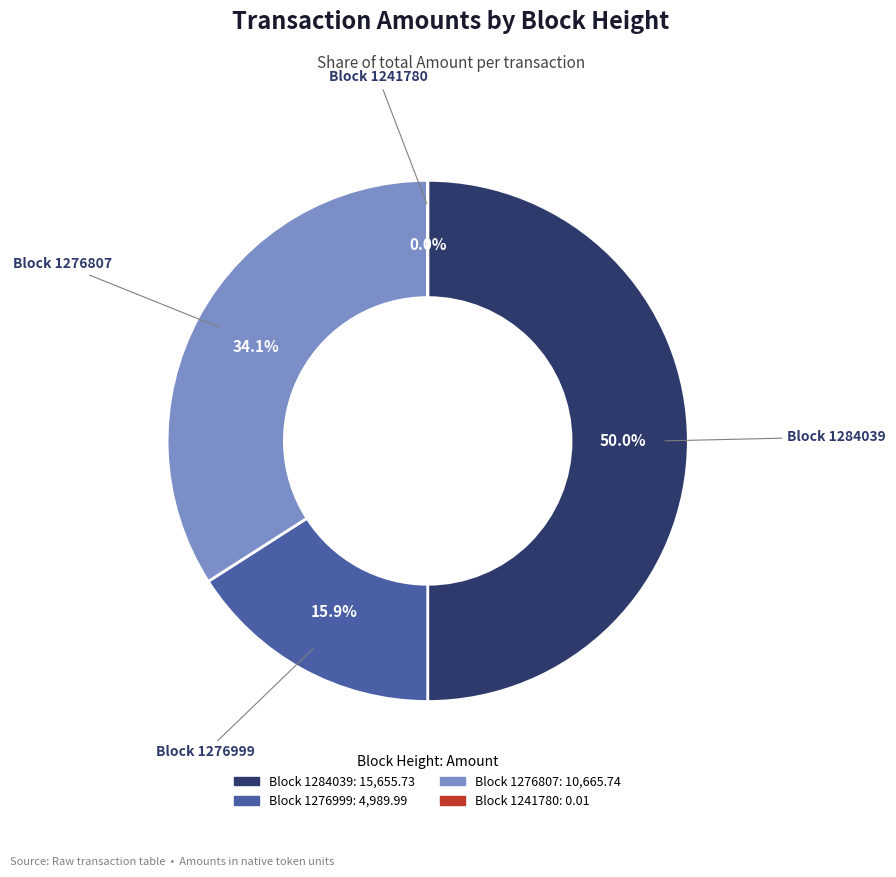

Count the number of slices in the pie.

4